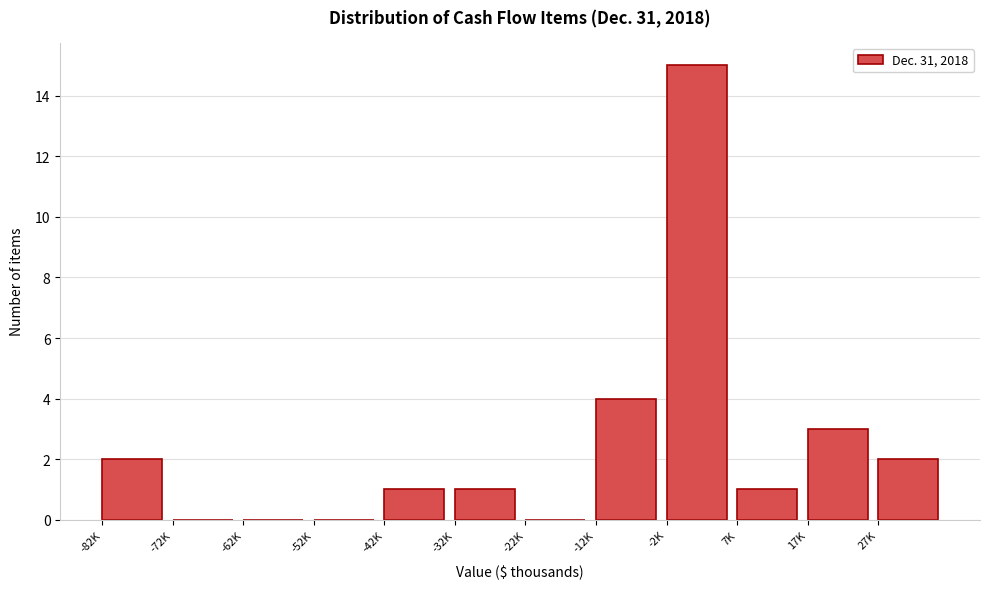

Reading right to left, transcribe all the data shown in this chart.

27K=2	17K=3	7K=1	-2K=15	-12K=4	-22K=0	-32K=1	-42K=1	-52K=0	-62K=0	-72K=0	-82K=2